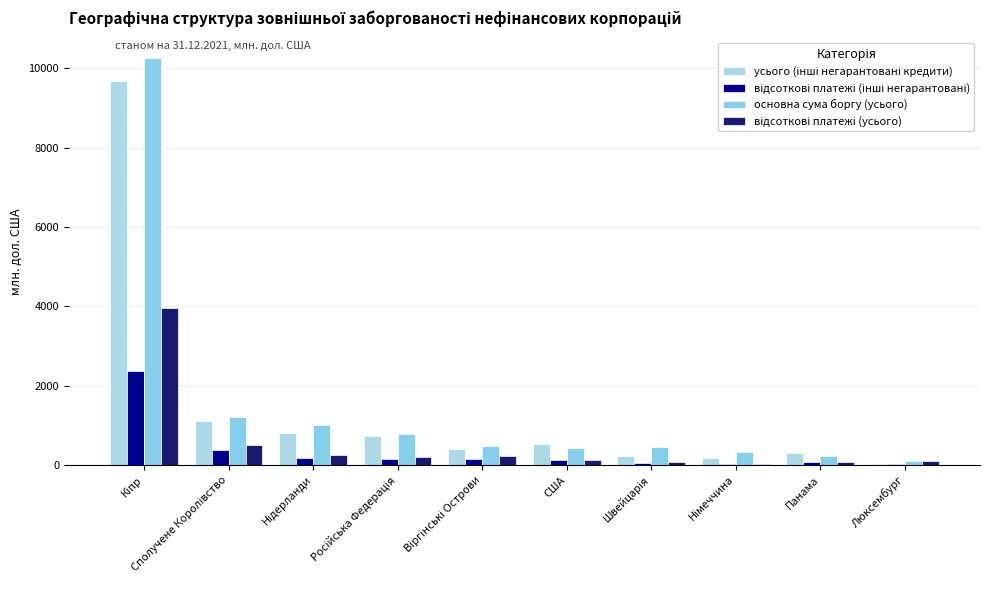

What value does the основна сума боргу (усього) series have at Панама?

218.0